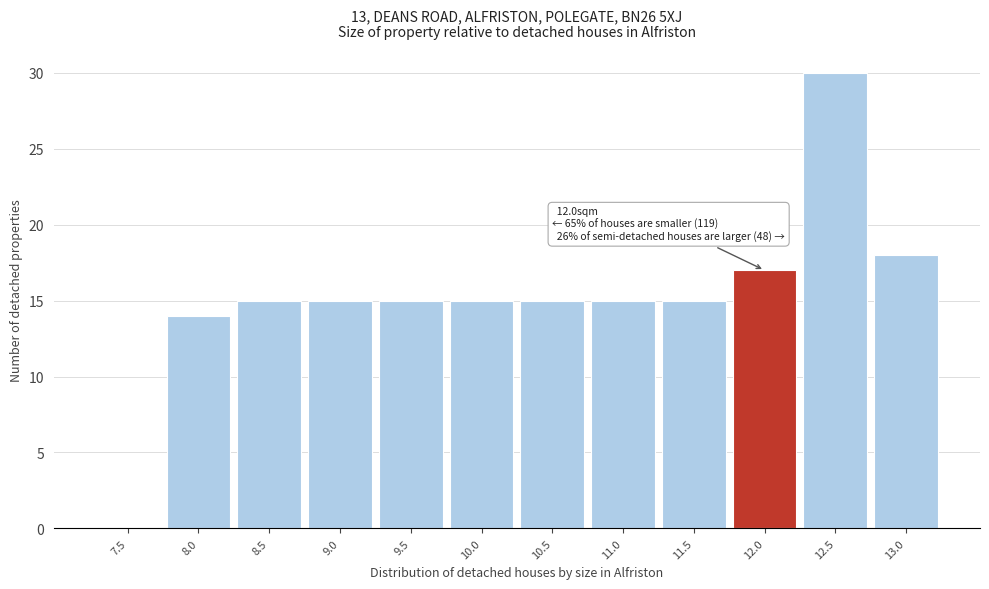

Reading left to right, list all the values displayed in this chart.

7.5=0	8.0=14	8.5=15	9.0=15	9.5=15	10.0=15	10.5=15	11.0=15	11.5=15	12.0=17	12.5=30	13.0=18